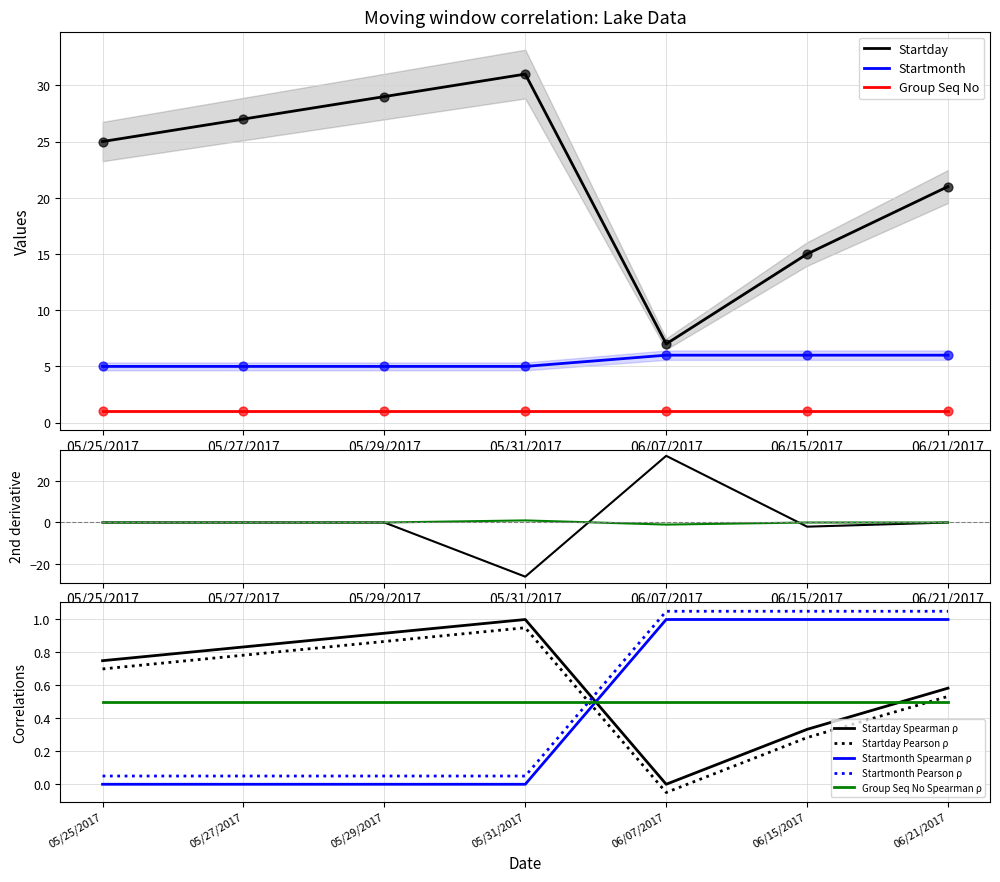

True or false: Startday Pearson ρ has a value of 1.1 at 05/29/2017.

False